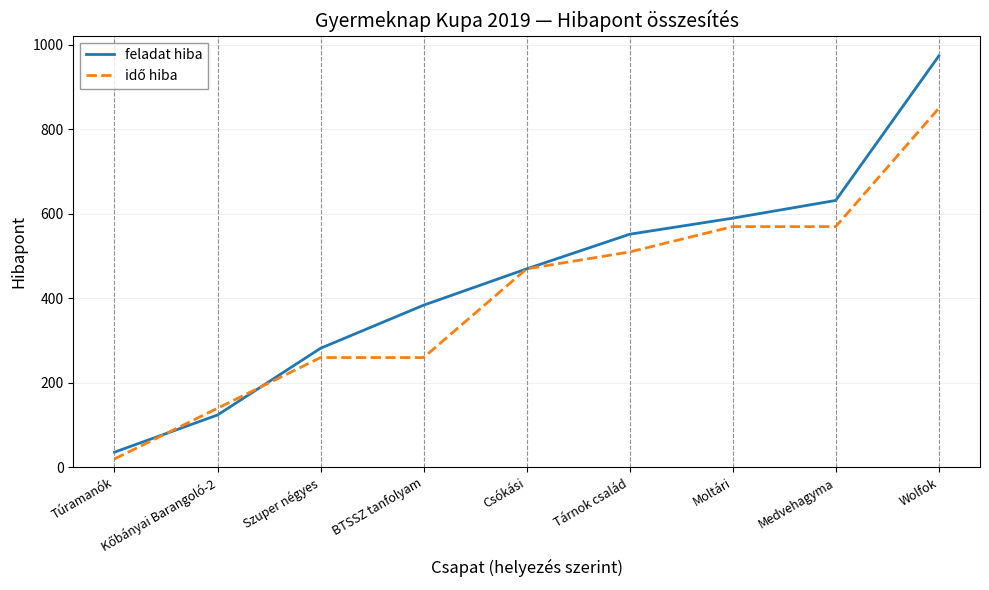

Between Medvehagyma and Wolfok, which series saw the biggest shift?

feladat hiba